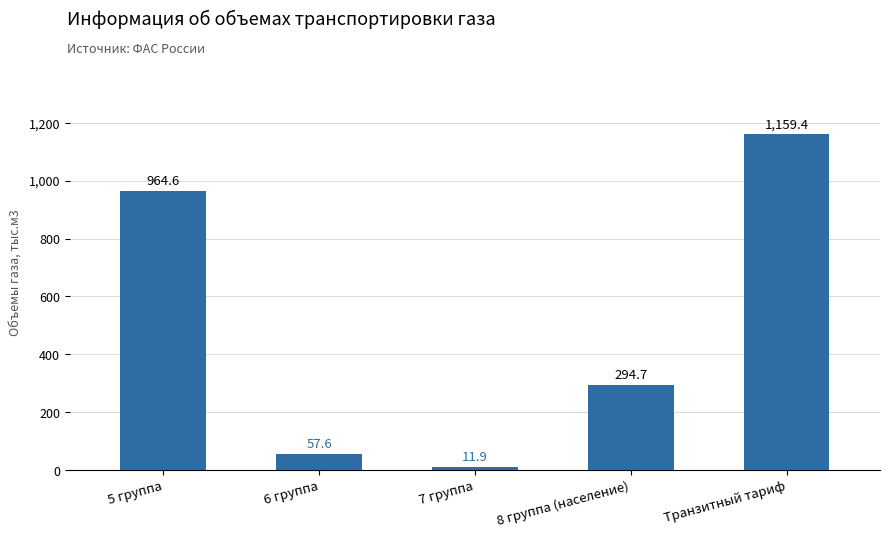

List the labels in order of value, smallest first.

7 группа, 6 группа, 8 группа (население), 5 группа, Транзитный тариф